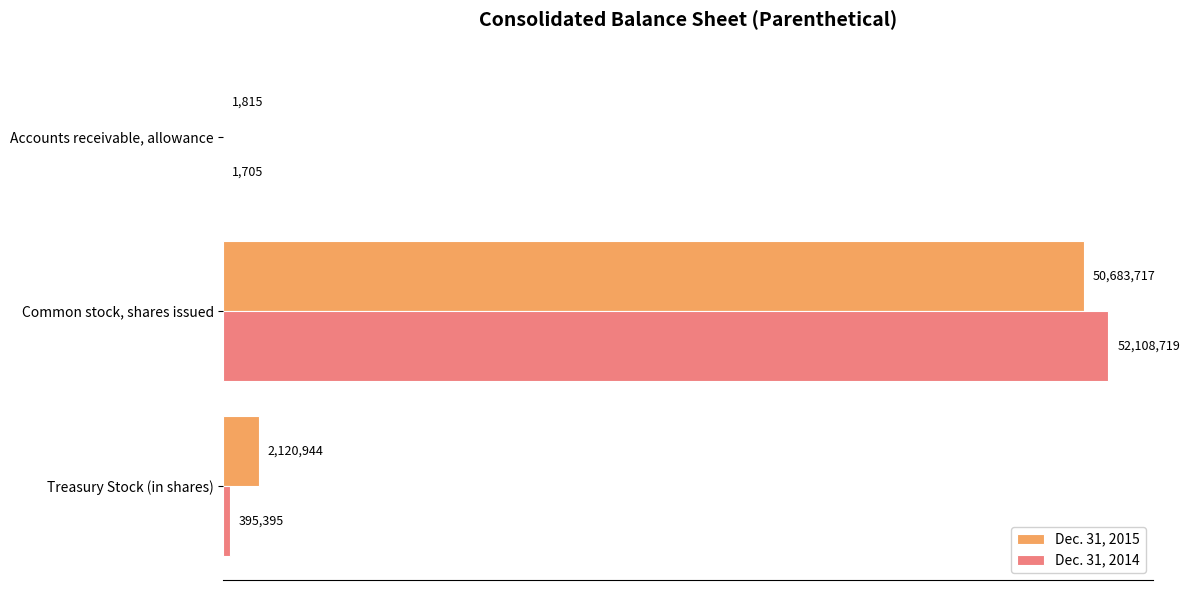

What is the value of the Dec. 31, 2015 bar at the 3rd from the left?

2120944